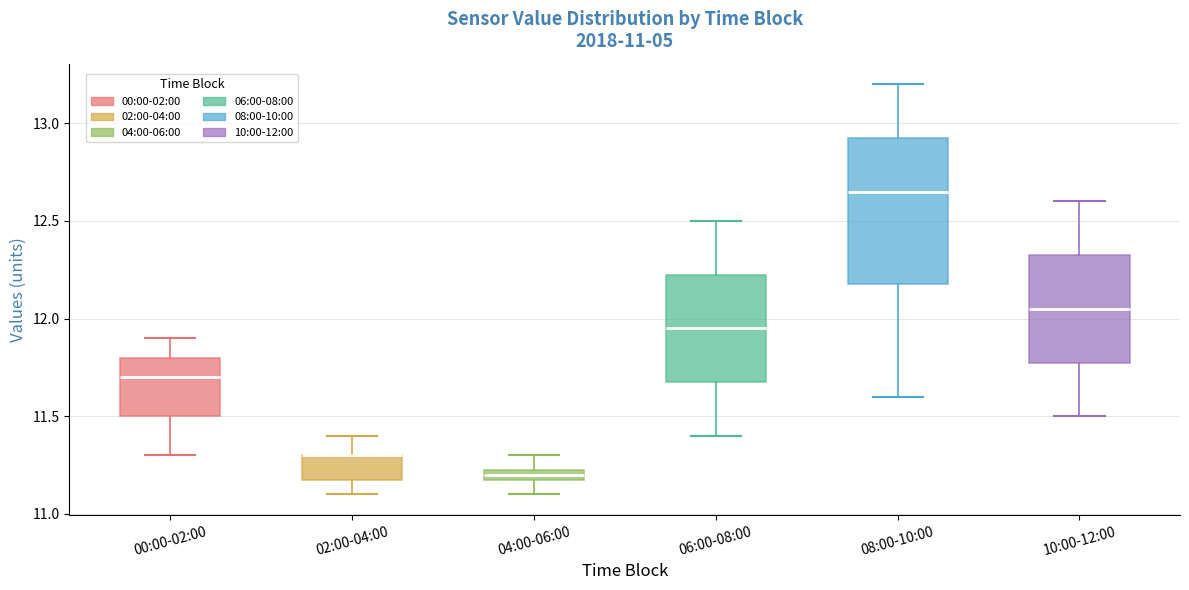

Comparing the boxes themselves (not the whiskers), which one is the tallest?

08:00-10:00